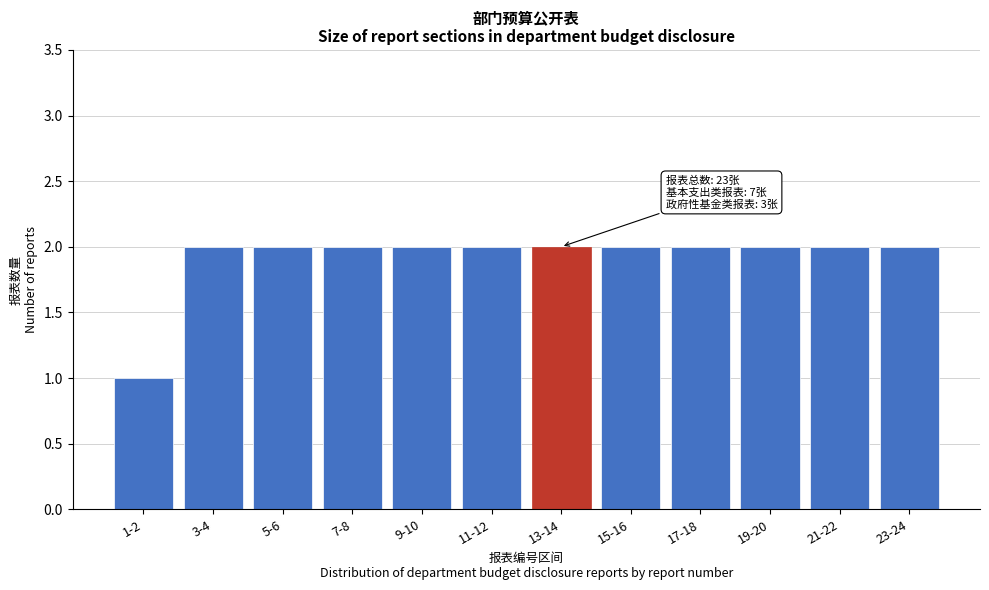

Reading left to right, list all the values displayed in this chart.

1-2=1	3-4=2	5-6=2	7-8=2	9-10=2	11-12=2	13-14=2	15-16=2	17-18=2	19-20=2	21-22=2	23-24=2